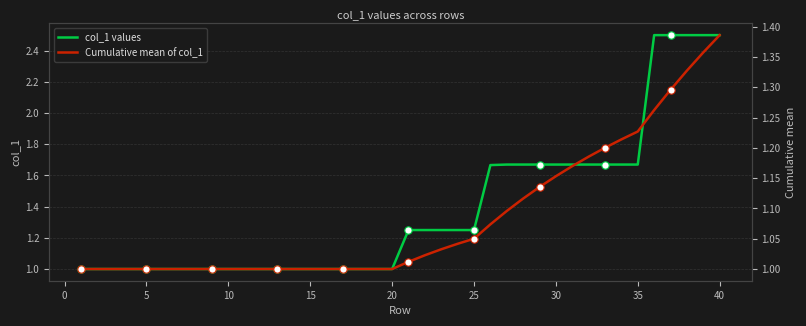

Which series contains the highest Y value?

col_1 values